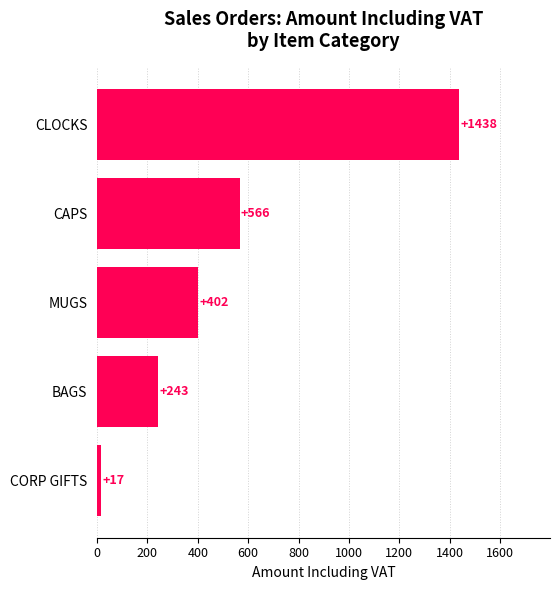

List the labels in order of value, largest first.

CLOCKS, CAPS, MUGS, BAGS, CORP GIFTS